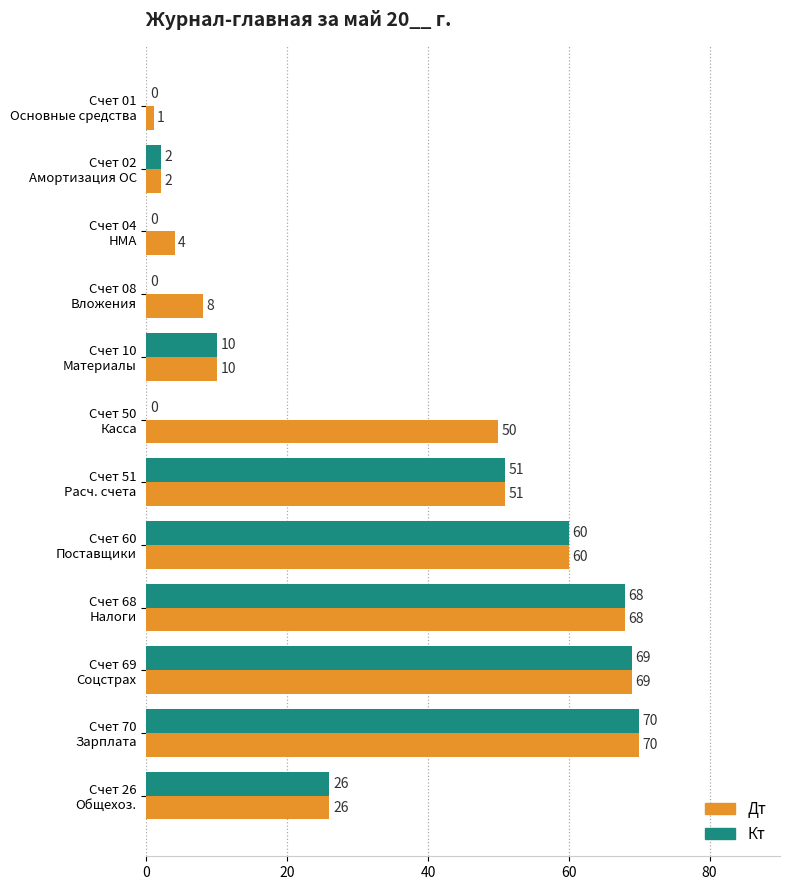

How many positive values does the Кт series have?

8